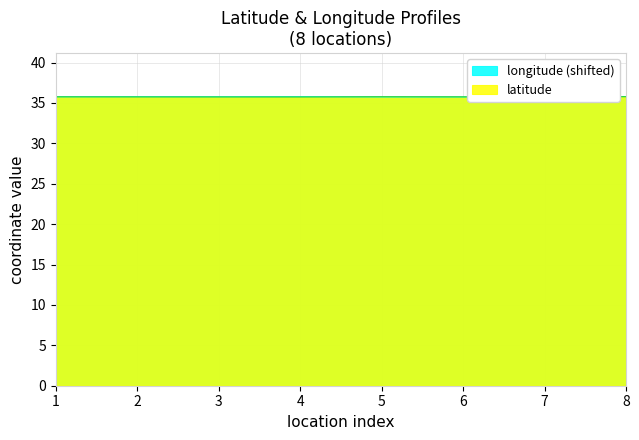

Reading left to right, extract all data points from this chart.

latitude: 1=35.8	2=35.7	3=35.7	4=35.7	5=35.8	6=35.8	7=35.8	8=35.8
longitude: 1=35.8	2=35.8	3=35.8	4=35.8	5=35.7	6=35.7	7=35.8	8=35.8